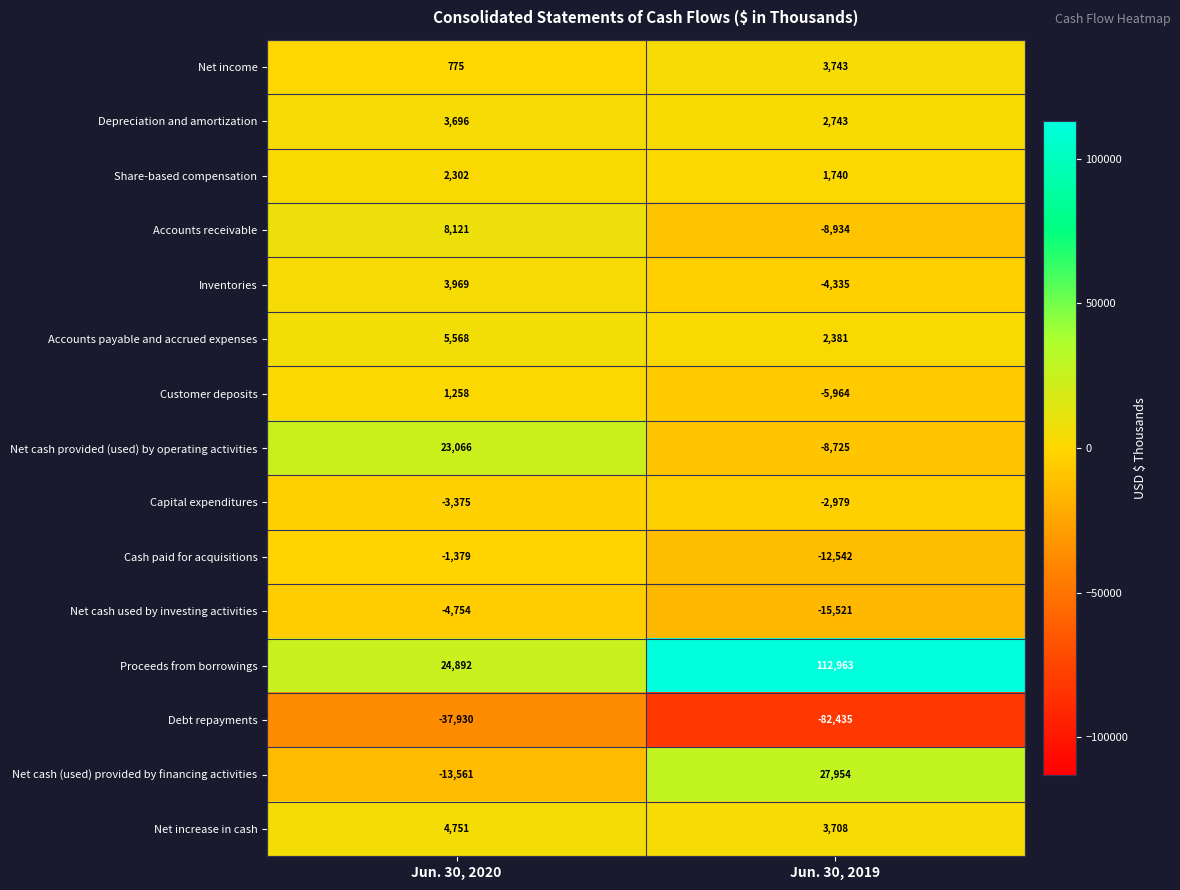

Is it true that Accounts receivable equals 3021 at Jun. 30, 2020?

False